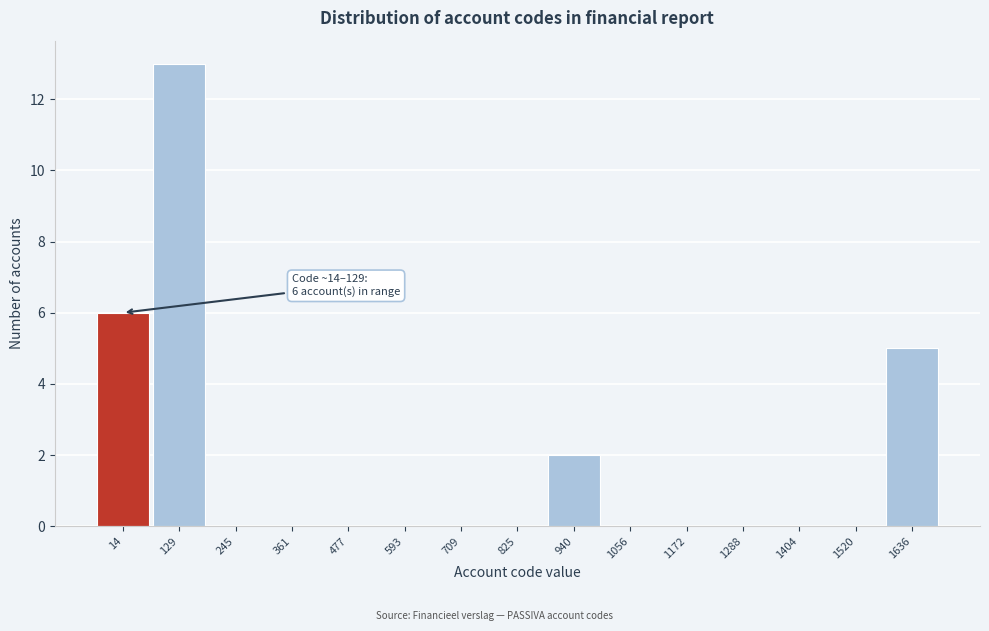

Reading left to right, extract all data points from this chart.

14=6	129=13	245=0	361=0	477=0	593=0	709=0	825=0	940=2	1056=0	1172=0	1288=0	1404=0	1520=0	1636=5